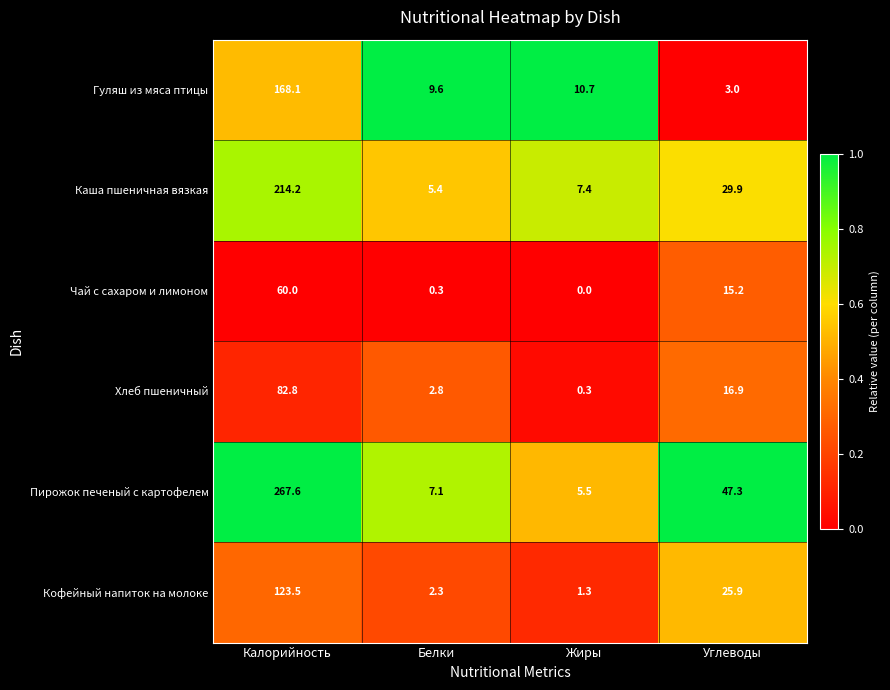

Is the value of Хлеб пшеничный at Углеводы greater than the value of Каша пшеничная вязкая at Углеводы?

No